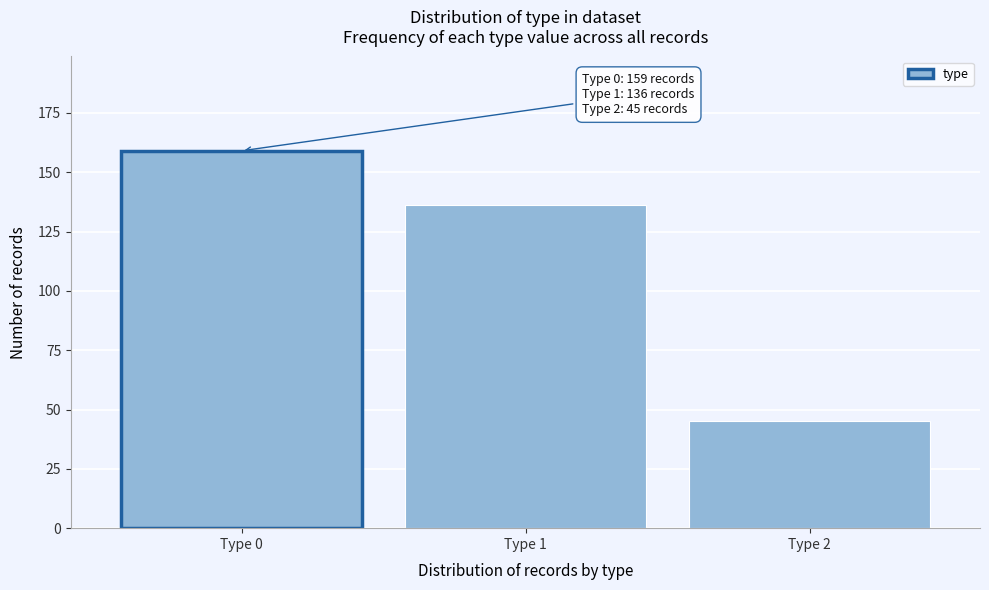

Reading left to right, list all the values displayed in this chart.

Type 0=159	Type 1=136	Type 2=45